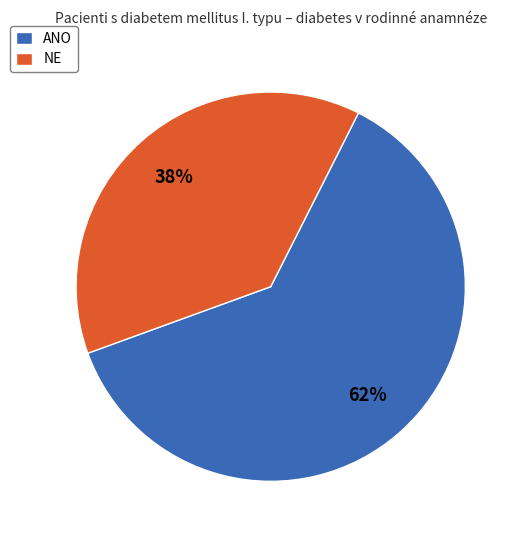

Which category has the biggest portion of the pie?

ANO